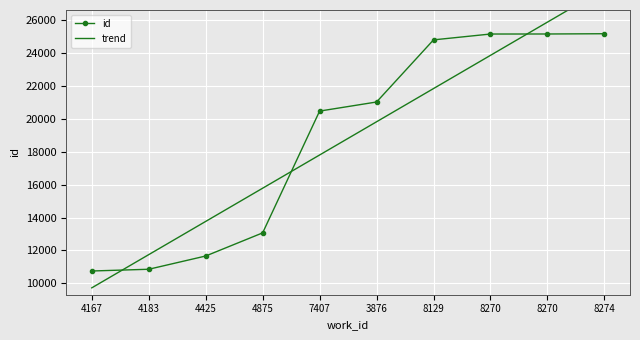

Is this an area chart (filled region under the line)?

No